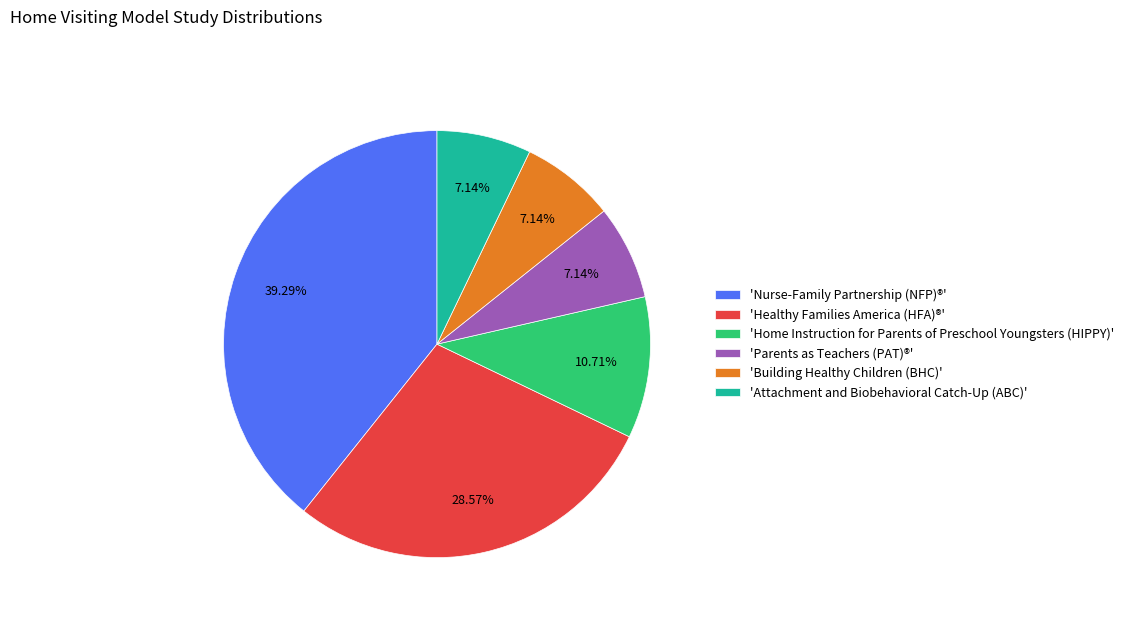

Is there a majority slice in this chart?

No